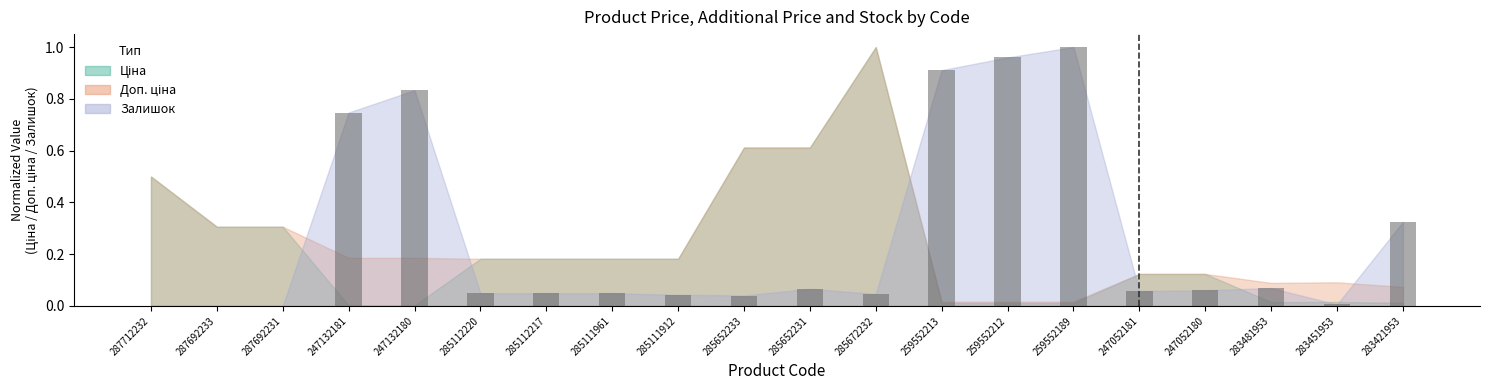

Which series has the widest spread of values?

Залишок